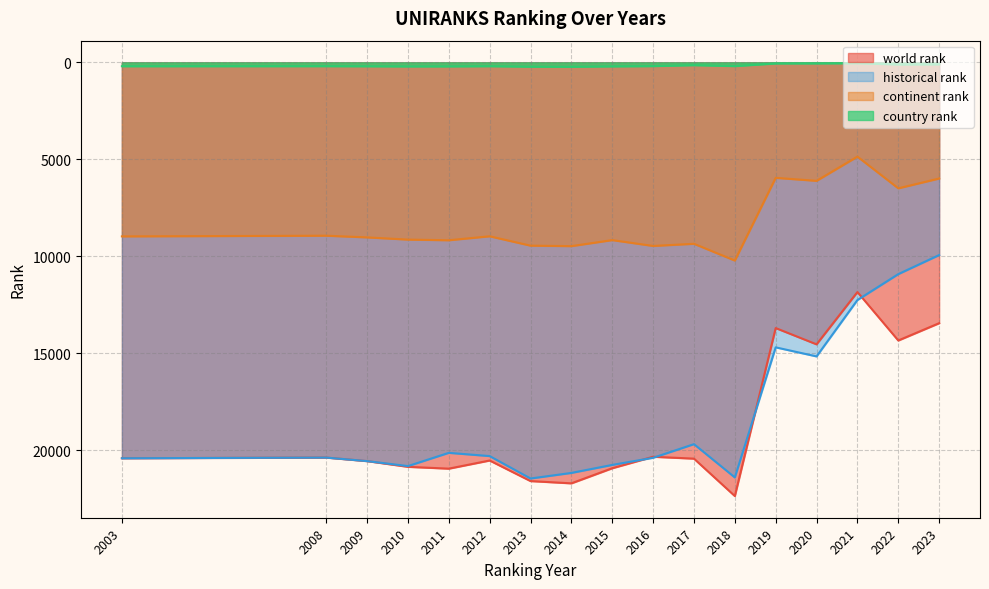

Reading left to right, what are all the values shown in this chart?

world rank: 2003=20409	2008=20374	2009=20556	2010=20851	2011=20945	2012=20525	2013=21585	2014=21702	2015=20923	2016=20332	2017=20429	2018=22357	2019=13698	2020=14537	2021=11841	2022=14338	2023=13446
continent rank: 2003=8971	2008=8936	2009=9023	2010=9137	2011=9171	2012=8966	2013=9449	2014=9474	2015=9163	2016=9464	2017=9353	2018=10217	2019=5953	2020=6108	2021=4860	2022=6494	2023=5988
country rank: 2003=199	2008=196	2009=201	2010=210	2011=208	2012=197	2013=224	2014=229	2015=207	2016=193	2017=144	2018=193	2019=56	2020=53	2021=43	2022=109	2023=102
historical rank: 2003=20409	2008=20374	2009=20556	2010=20813	2011=20130	2012=20297	2013=21453	2014=21165	2015=20752	2016=20385	2017=19682	2018=21398	2019=14692	2020=15159	2021=12253	2022=10917	2023=9934